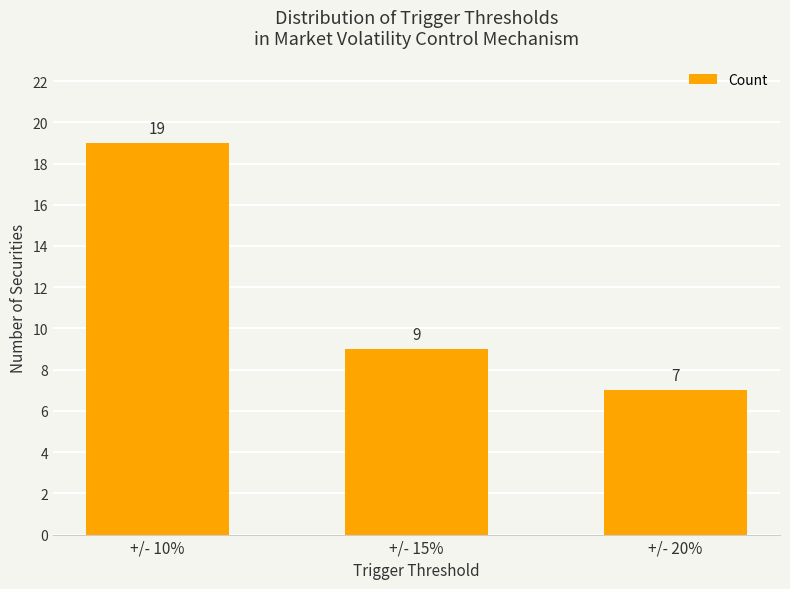

Which category has the lowest value across all series?

+/- 20%